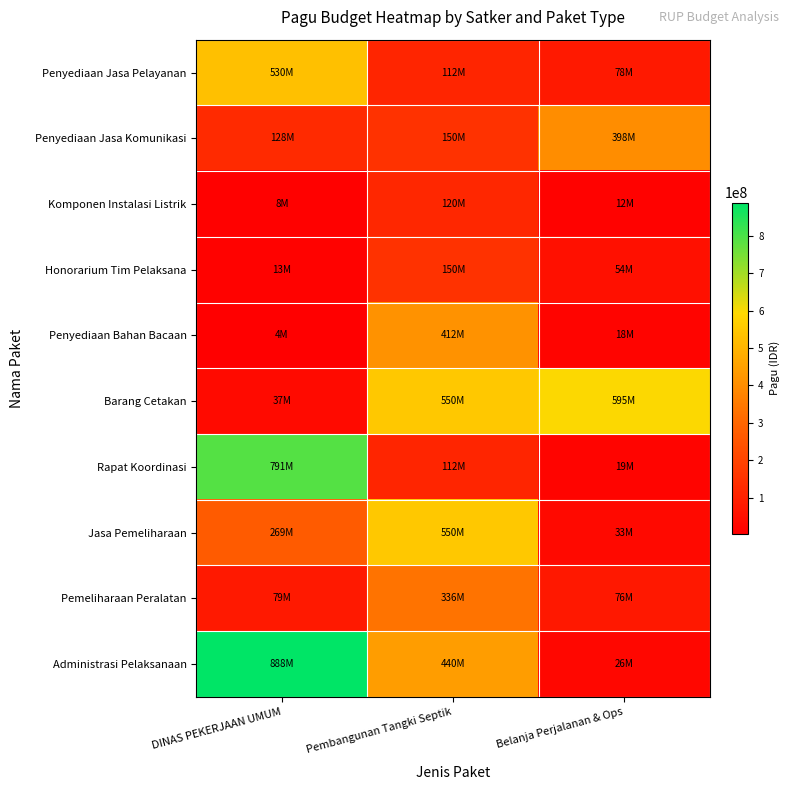

Which label corresponds to the largest value in the chart?

DINAS PEKERJAAN UMUM